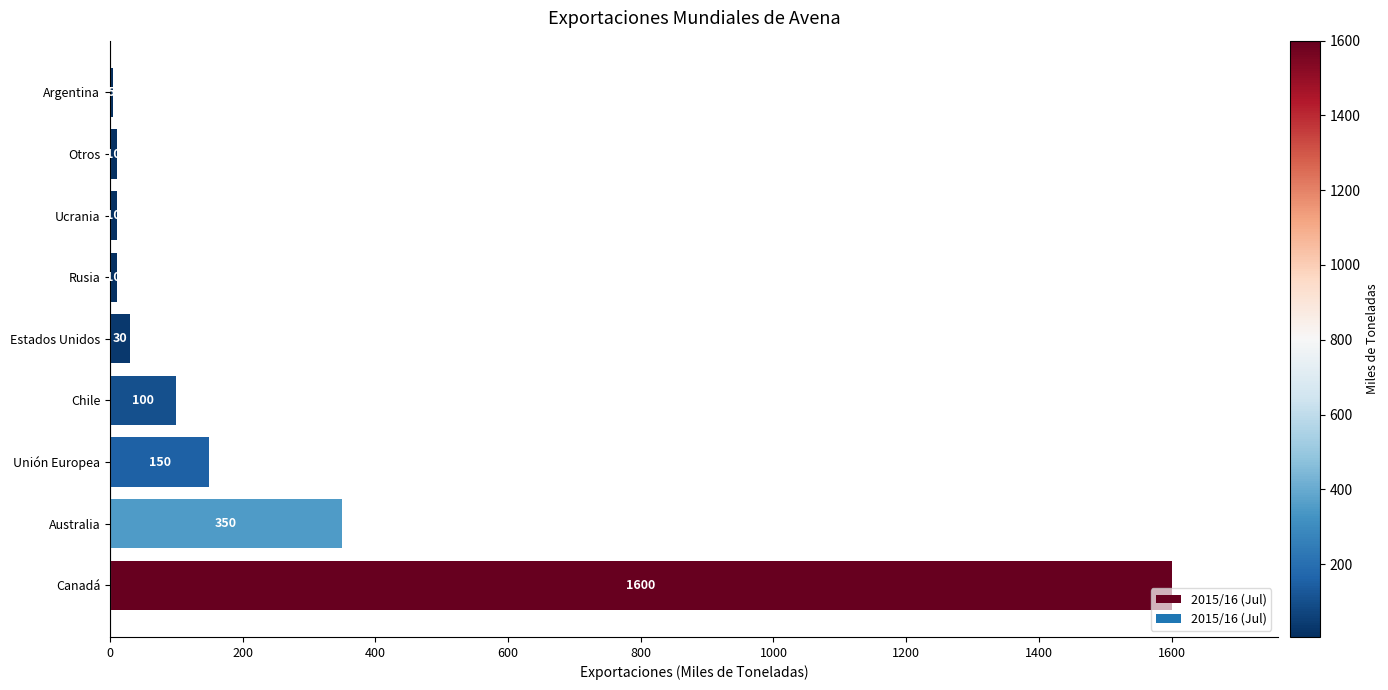

What is the ratio of the value at Chile to the value at Australia?

0.3